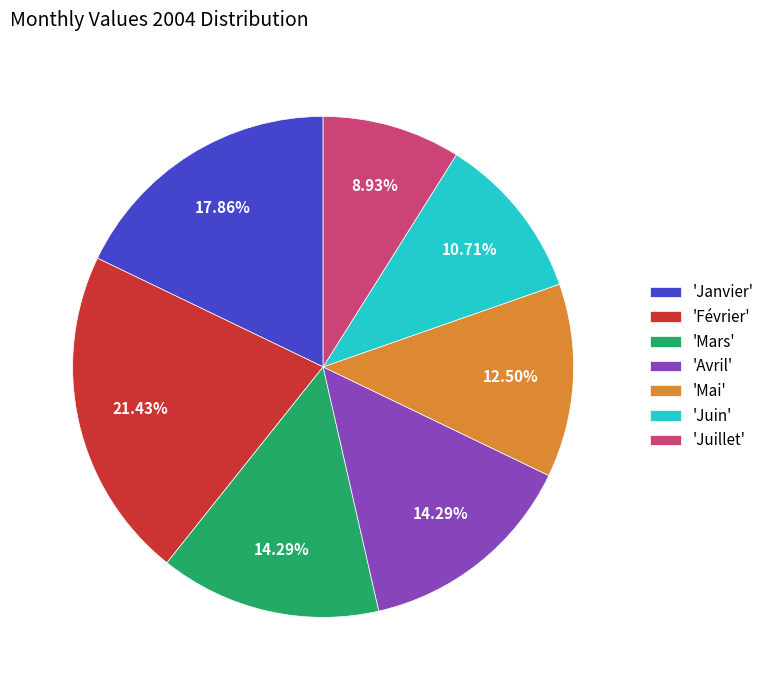

Do 'Avril' and 'Mai' together represent more than half of the pie?

No